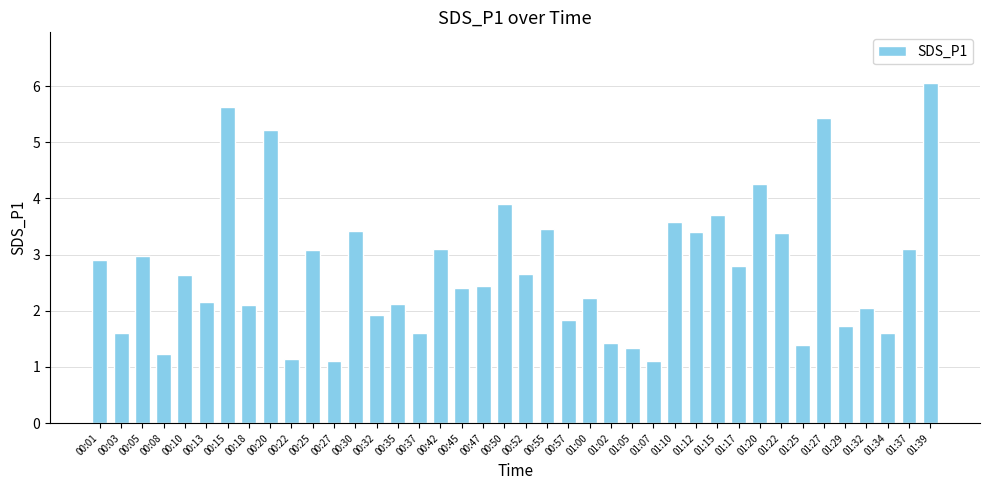

What is the change in value from 00:18 to 01:12?

+1.3